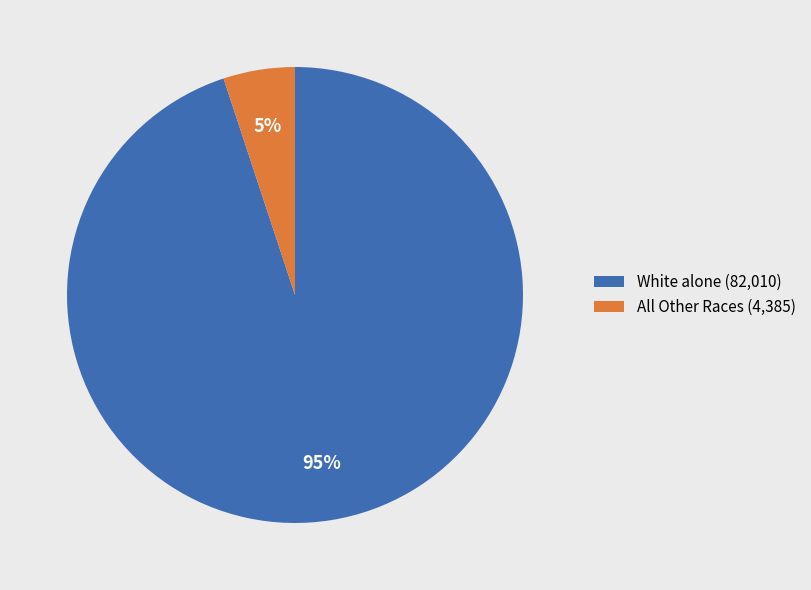

Count the number of slices in the pie.

2